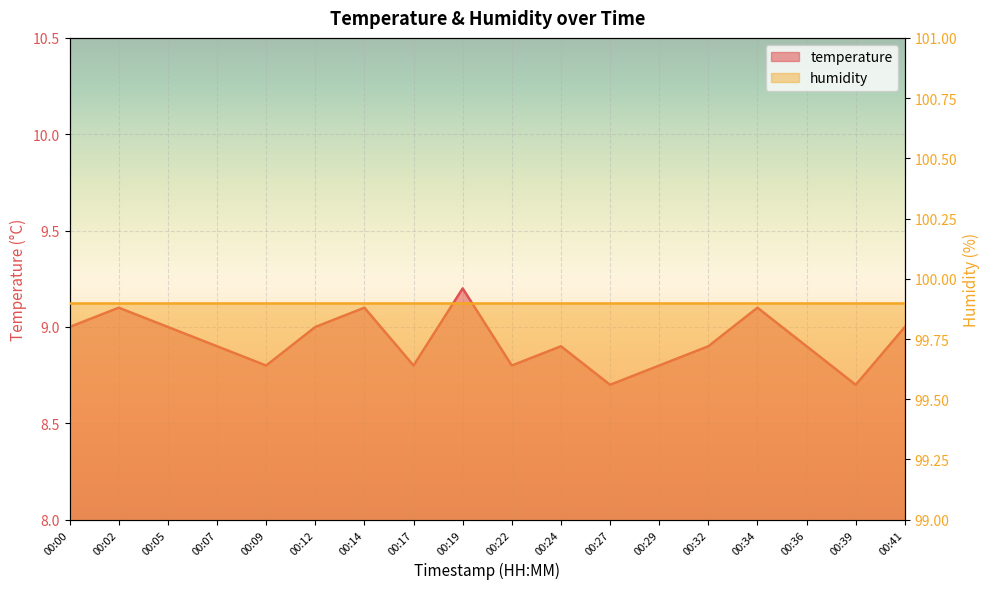

Reading right to left, what are all the values shown in this chart?

9.0	8.7	8.9	9.1	8.9	8.8	8.7	8.9	8.8	9.2	8.8	9.1	9.0	8.8	8.9	9.0	9.1	9.0